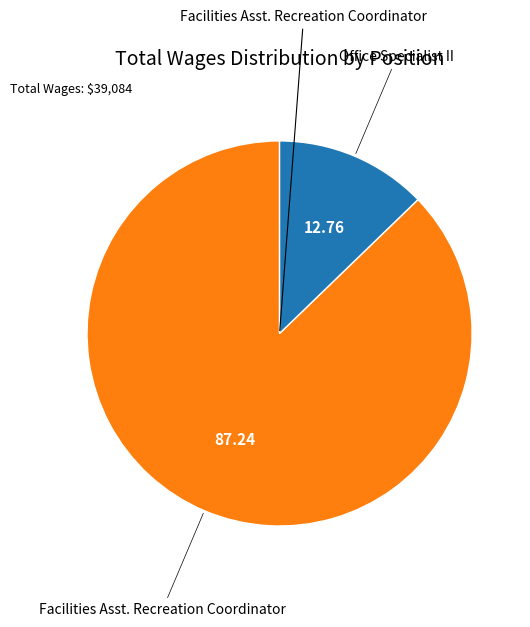

Is the sum of Office Specialist II and Facilities Asst. Recreation Coordinator greater than half?

Yes